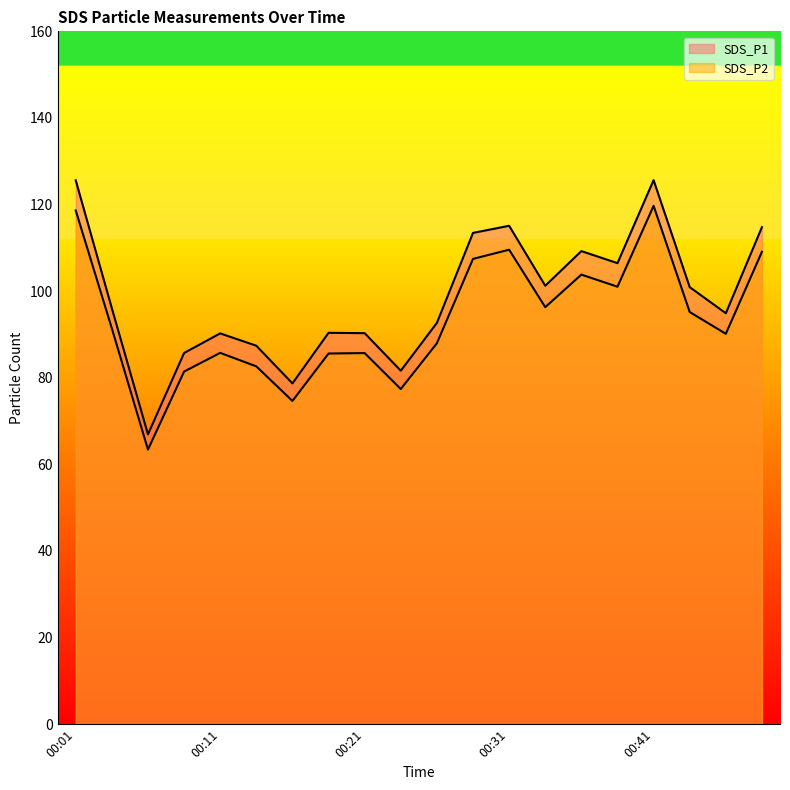

What is the minimum value for SDS_P1?

66.9